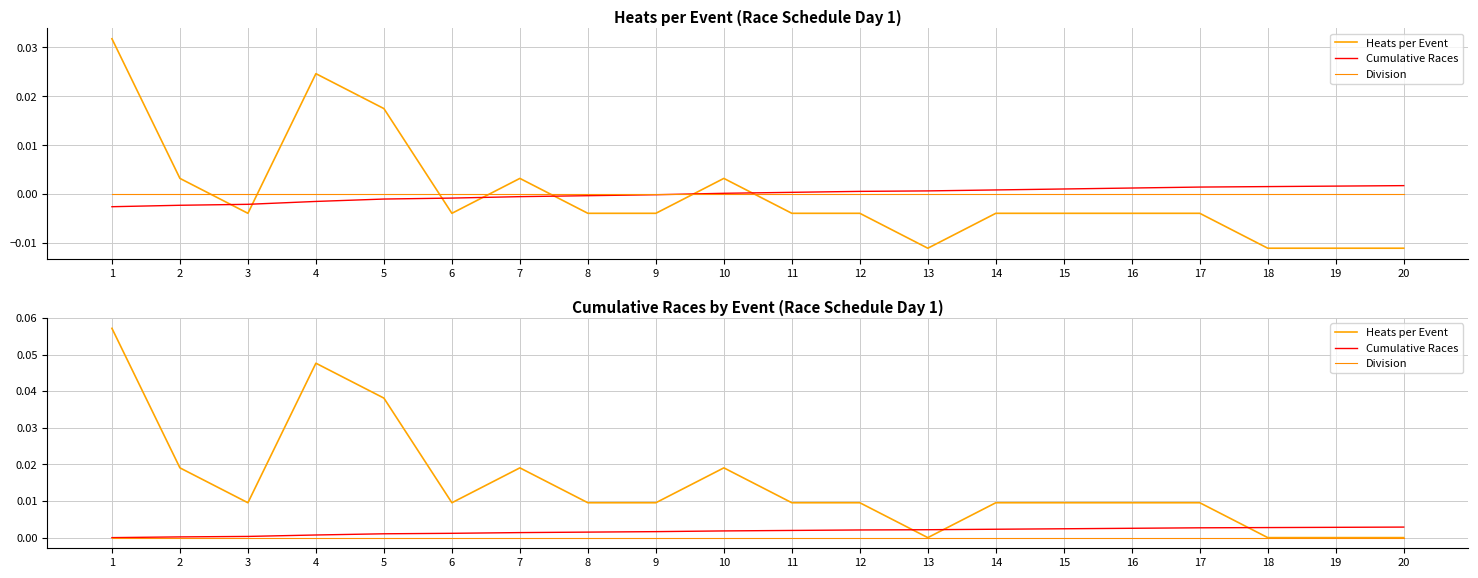

What are all the series names shown in the legend?

Heats per Event, Cumulative Races, Division